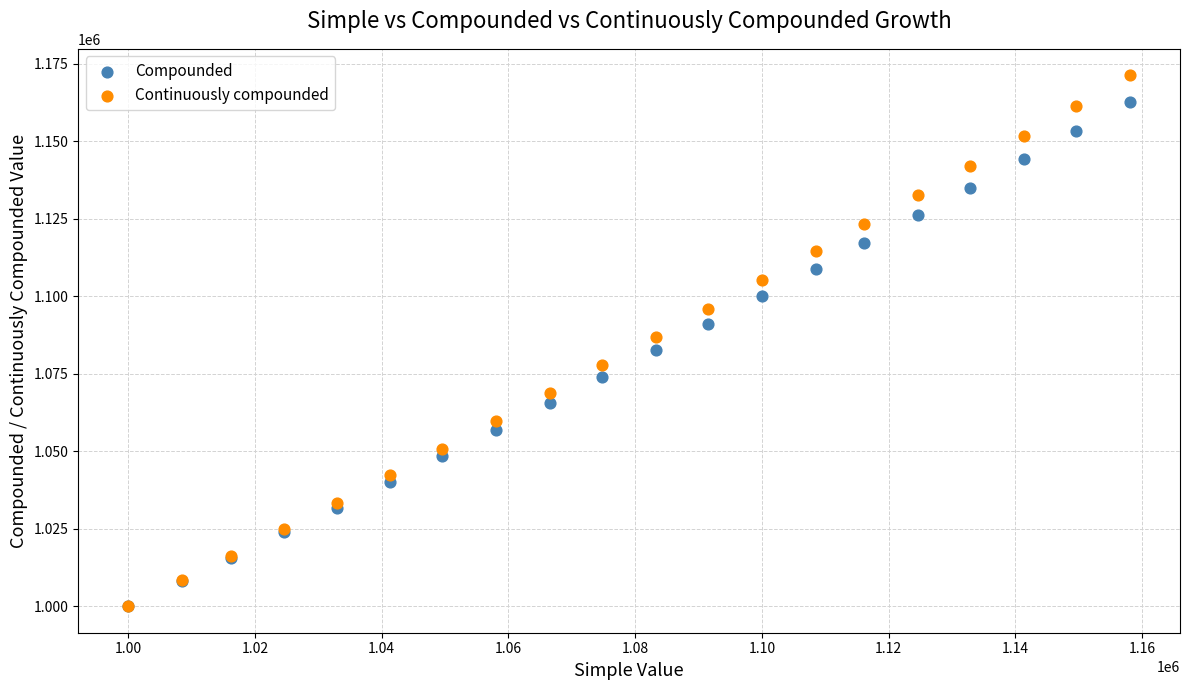

What are all the series names shown in the legend?

Compounded, Continuously compounded